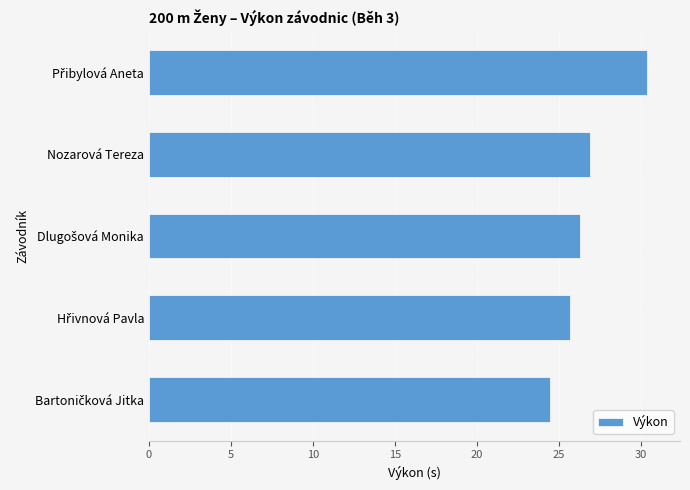

How many data points does each series have?

5